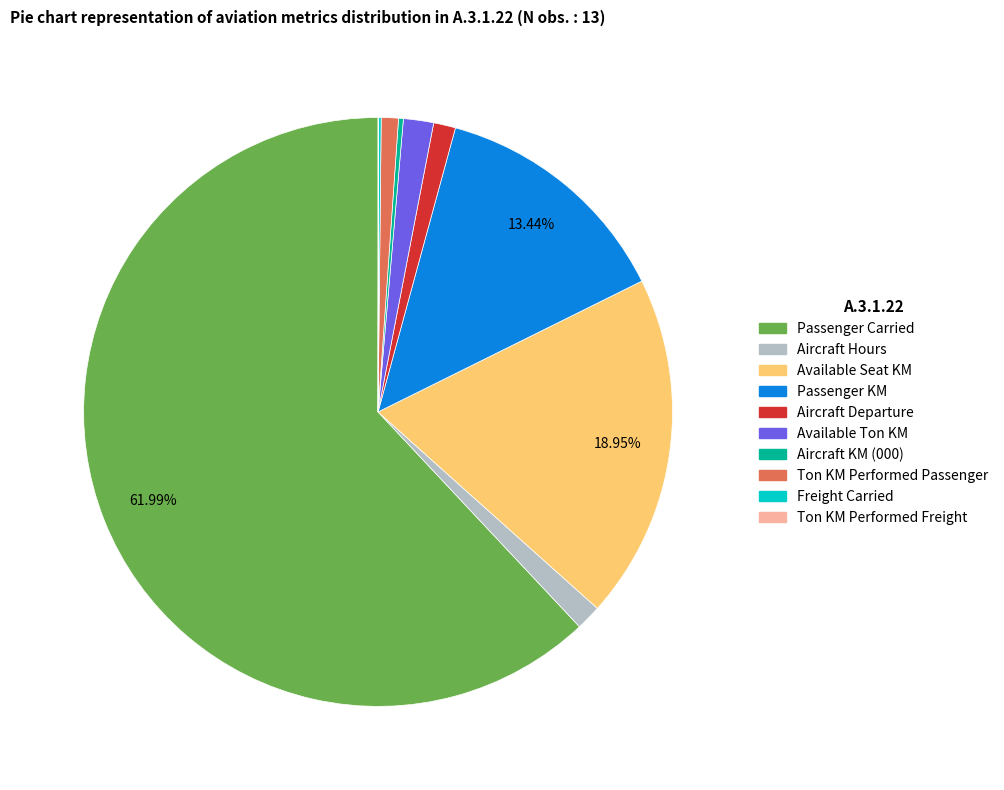

Does any single category account for the majority?

Yes